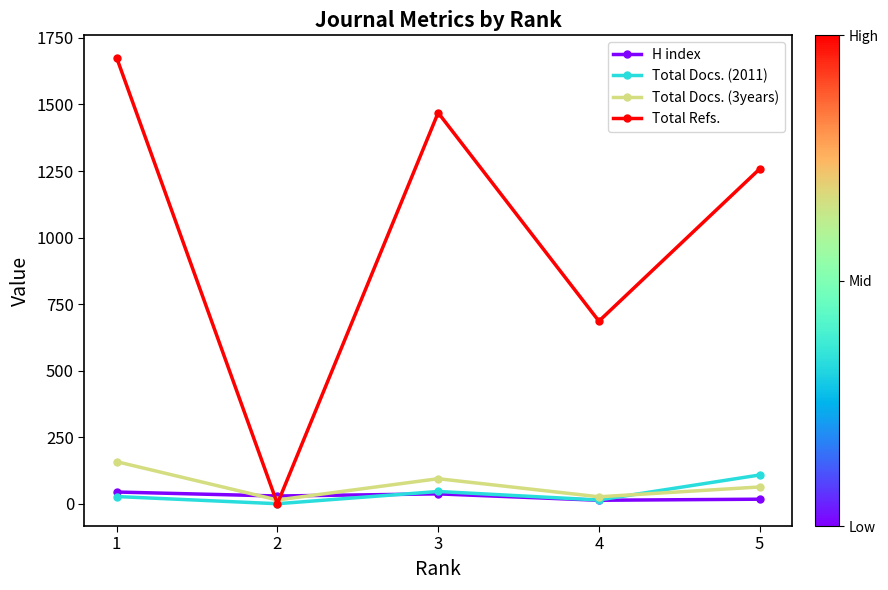

What are all the series names shown in the legend?

H index, Total Docs. (2011), Total Docs. (3years), Total Refs.